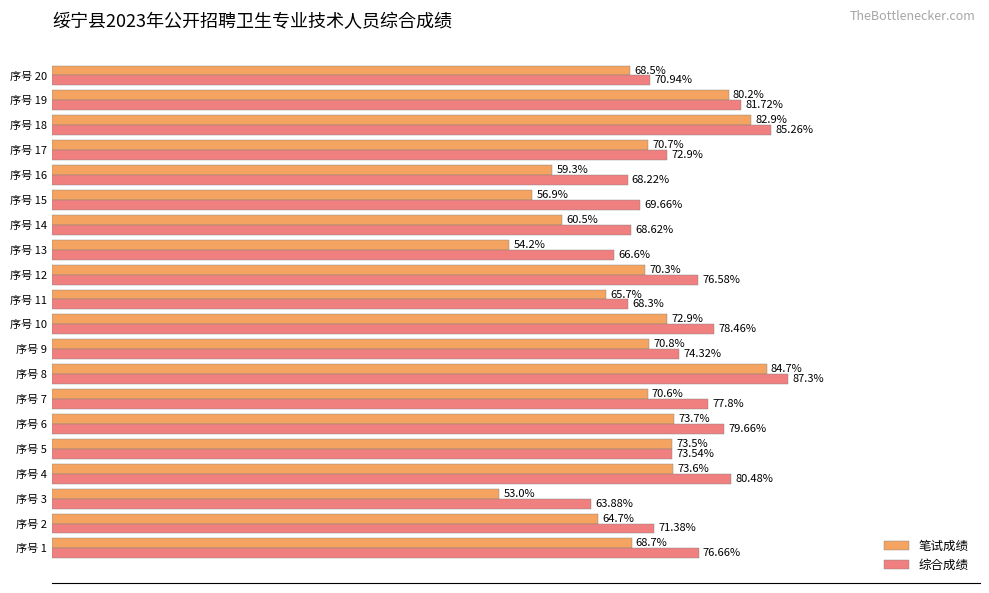

Which series changed the most between 序号 7 and 序号 12?

综合成绩